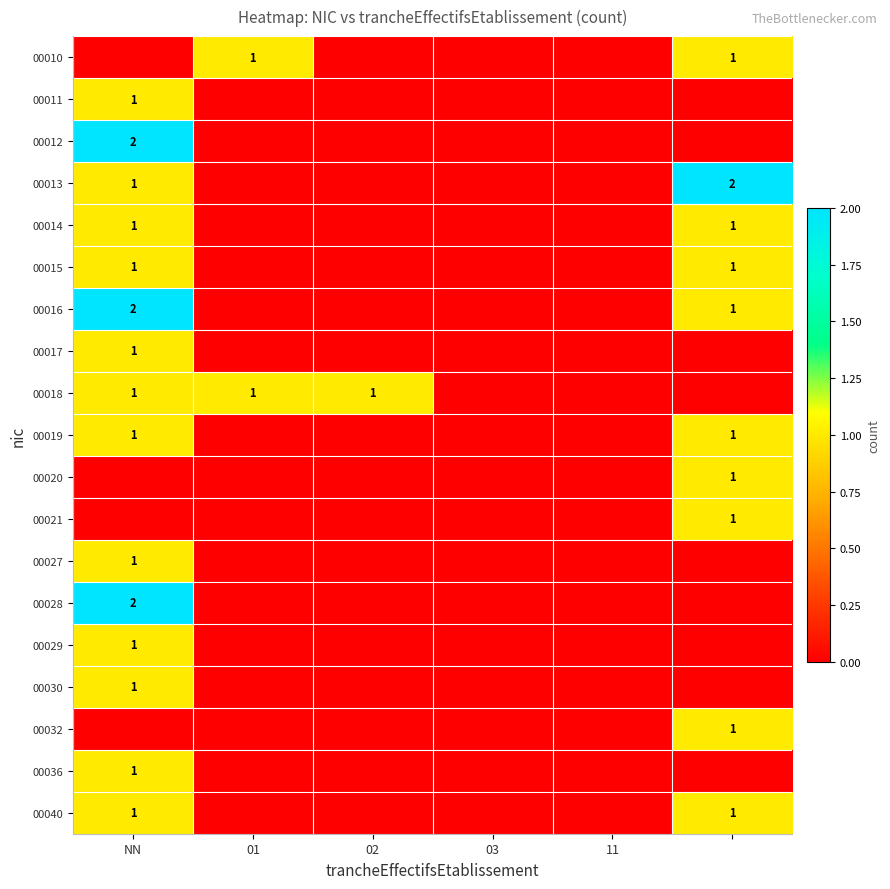

True or false: 00018 has a value of 0 at 02.

False